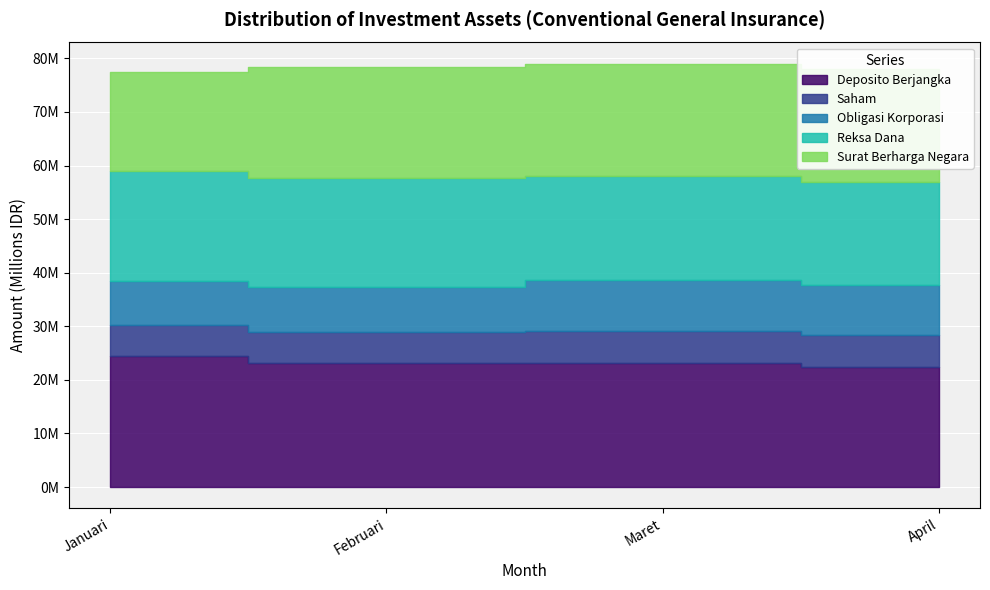

Reading left to right, list all the values displayed in this chart.

Deposito Berjangka: 24497009.2	23059767.8	23091893.4	22378062.0
Saham: 5762558.5	5889725.6	6098104.1	5915687.0
Obligasi Korporasi: 8174515.6	8429561.2	9416671.4	9410076.3
Reksa Dana: 20617554.6	20217991.0	19440214.5	19218708.7
Surat Berharga Negara: 18425133.4	20812234.4	20960684.3	21163420.5